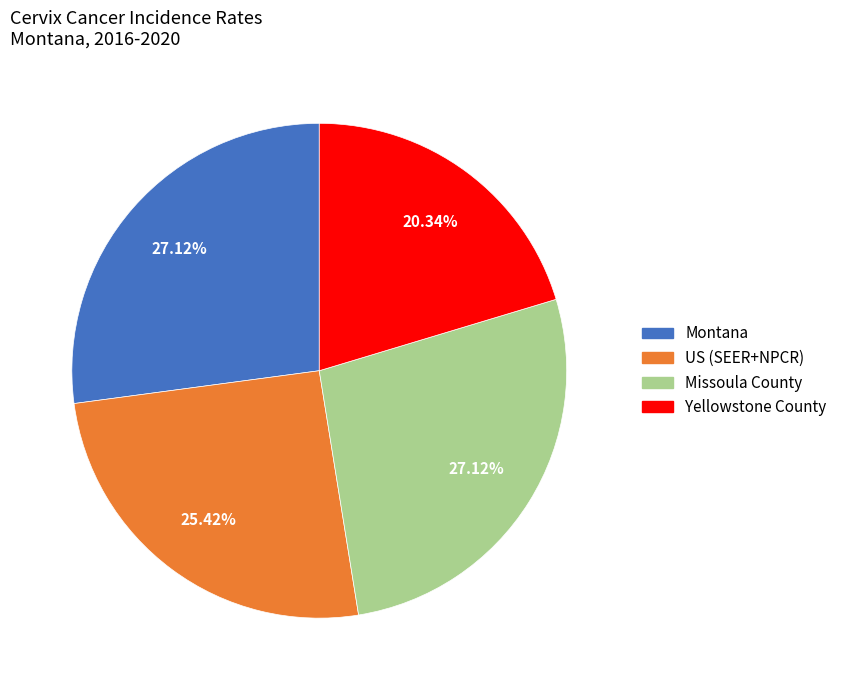

To the nearest percent, what percentage of the pie is Missoula County?

27%